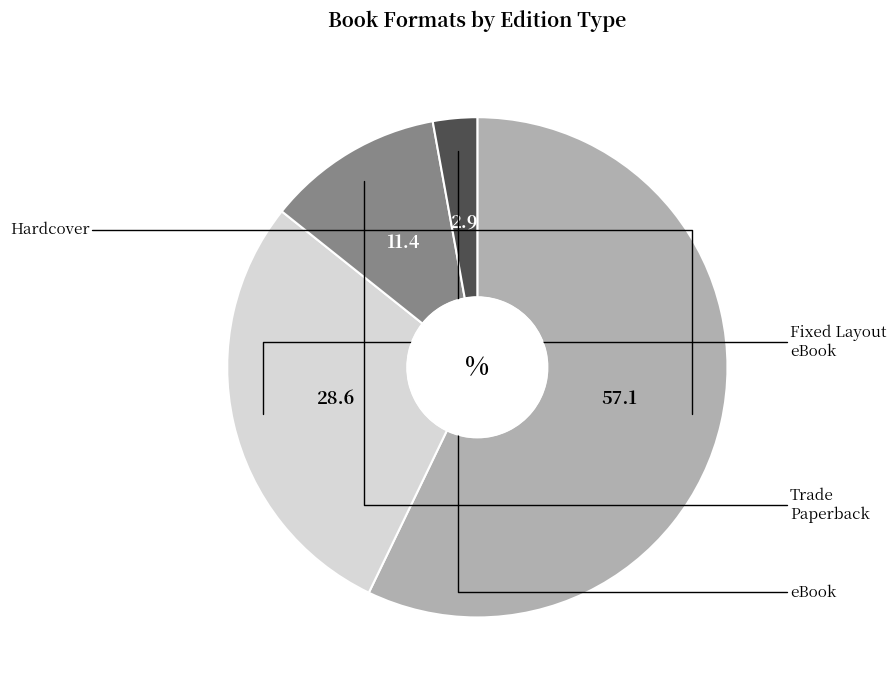

Is there any slice that represents more than half of the pie?

Yes